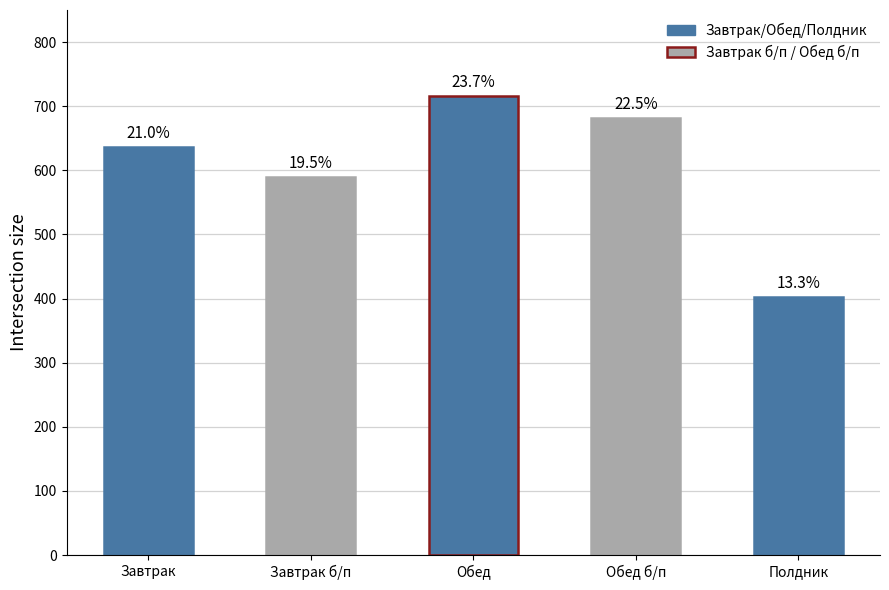

What is the sum of the values at Полдник and Обед?

1118